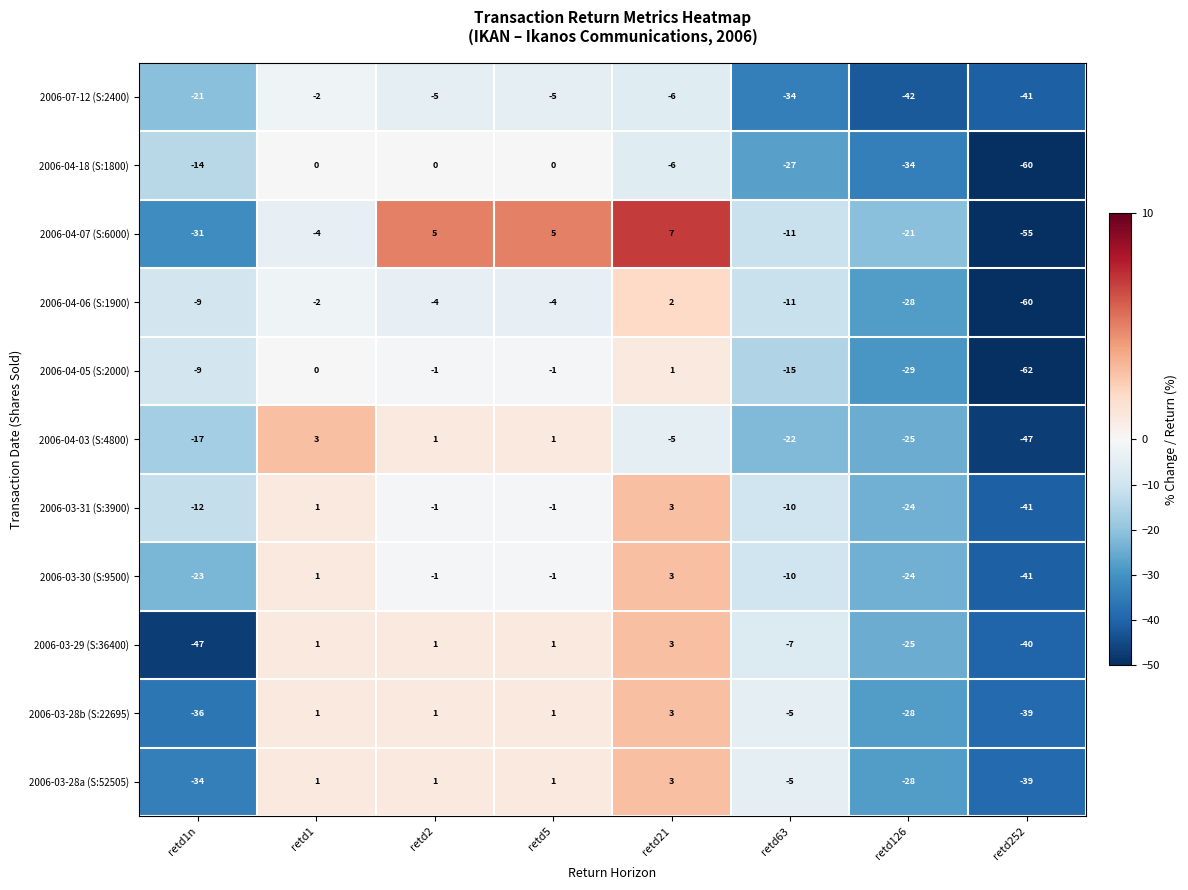

True or false: 2006-03-29 (S:36400) has a value of 2 at retd5.

False